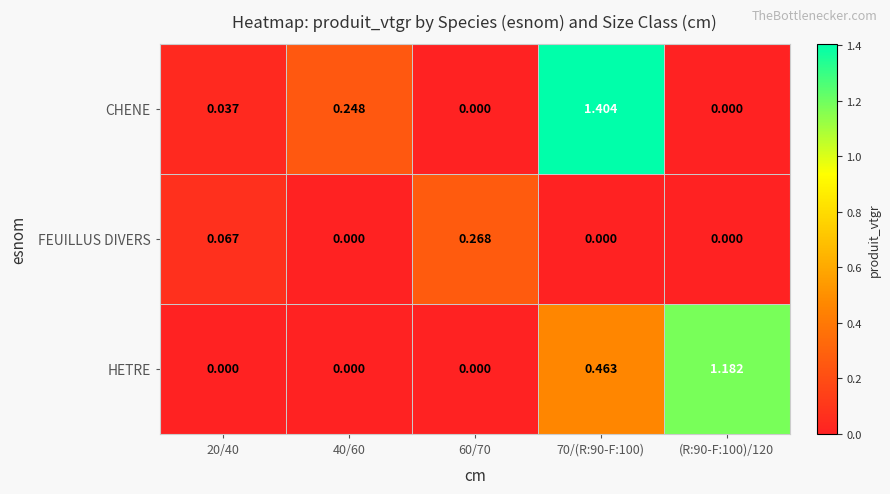

Rank the series at 20/40 from lowest to highest value.

HETRE, CHENE, FEUILLUS DIVERS